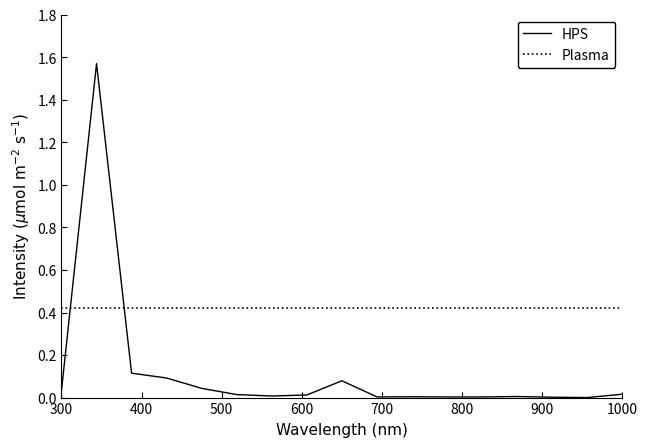

Which series has the largest range (max minus min)?

HPS